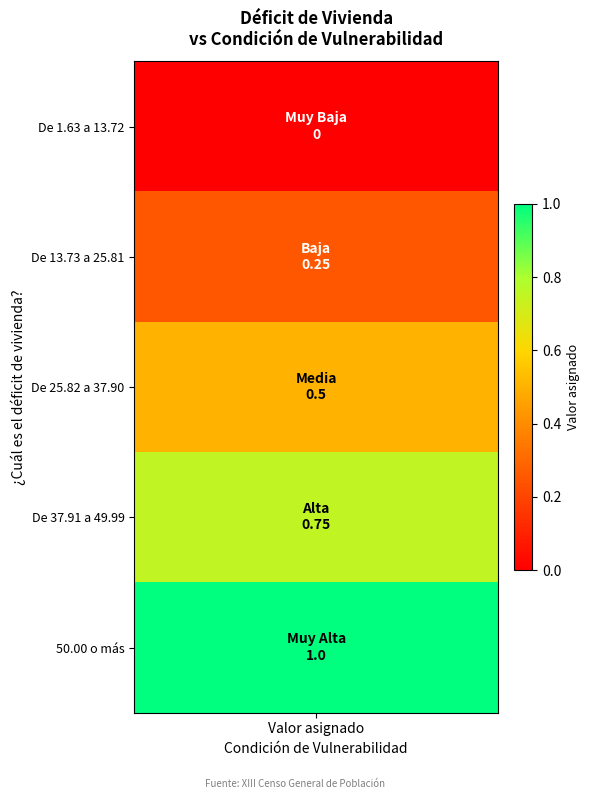

What is the maximum value shown in the chart?

1.0